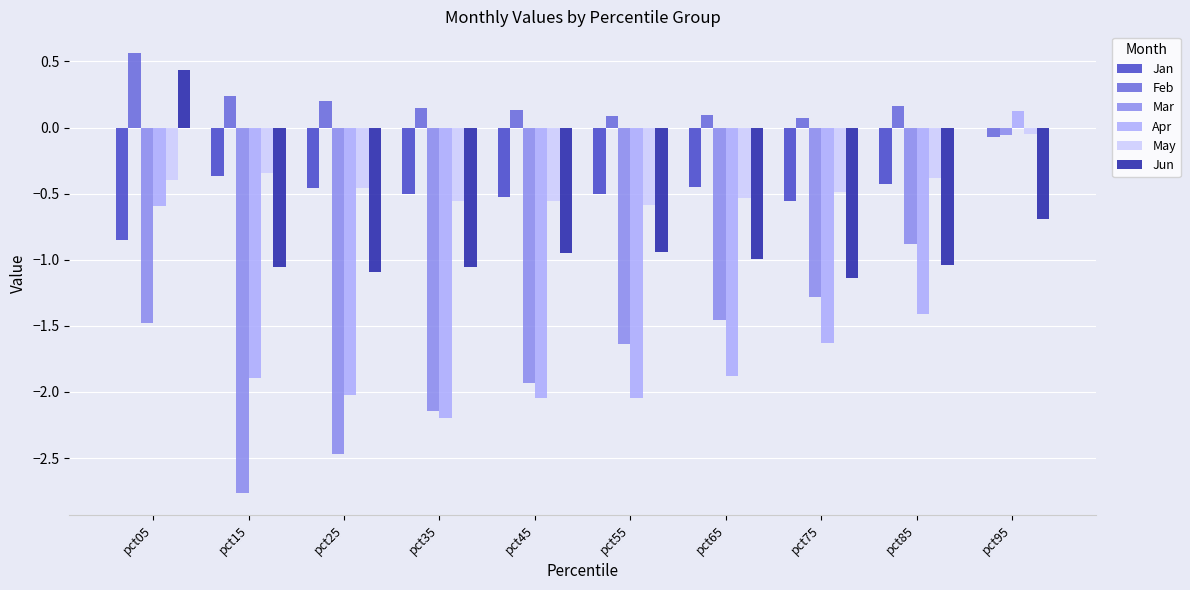

Which series changed the most between pct15 and pct85?

Mar